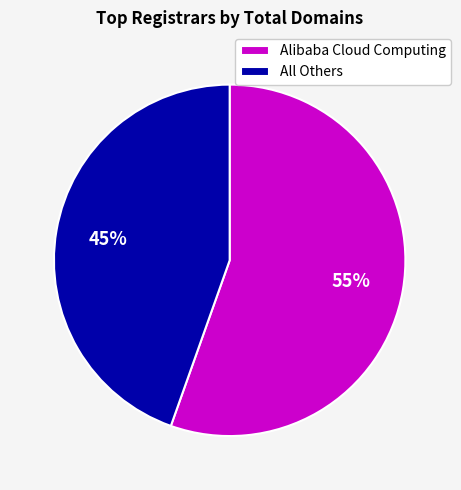

Is there any slice that represents more than half of the pie?

Yes